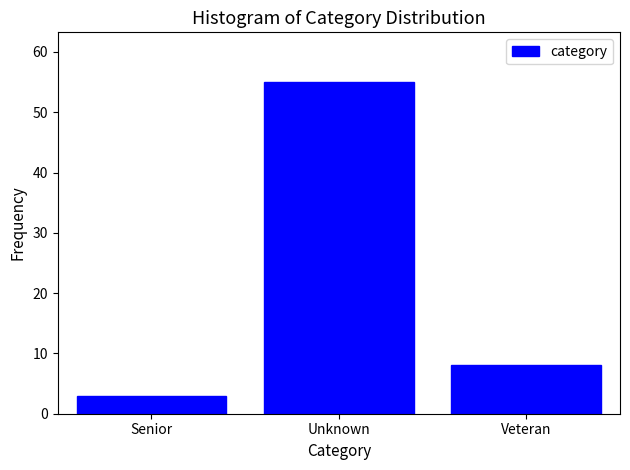

Reading left to right, what are all the values shown in this chart?

Senior=3	Unknown=55	Veteran=8